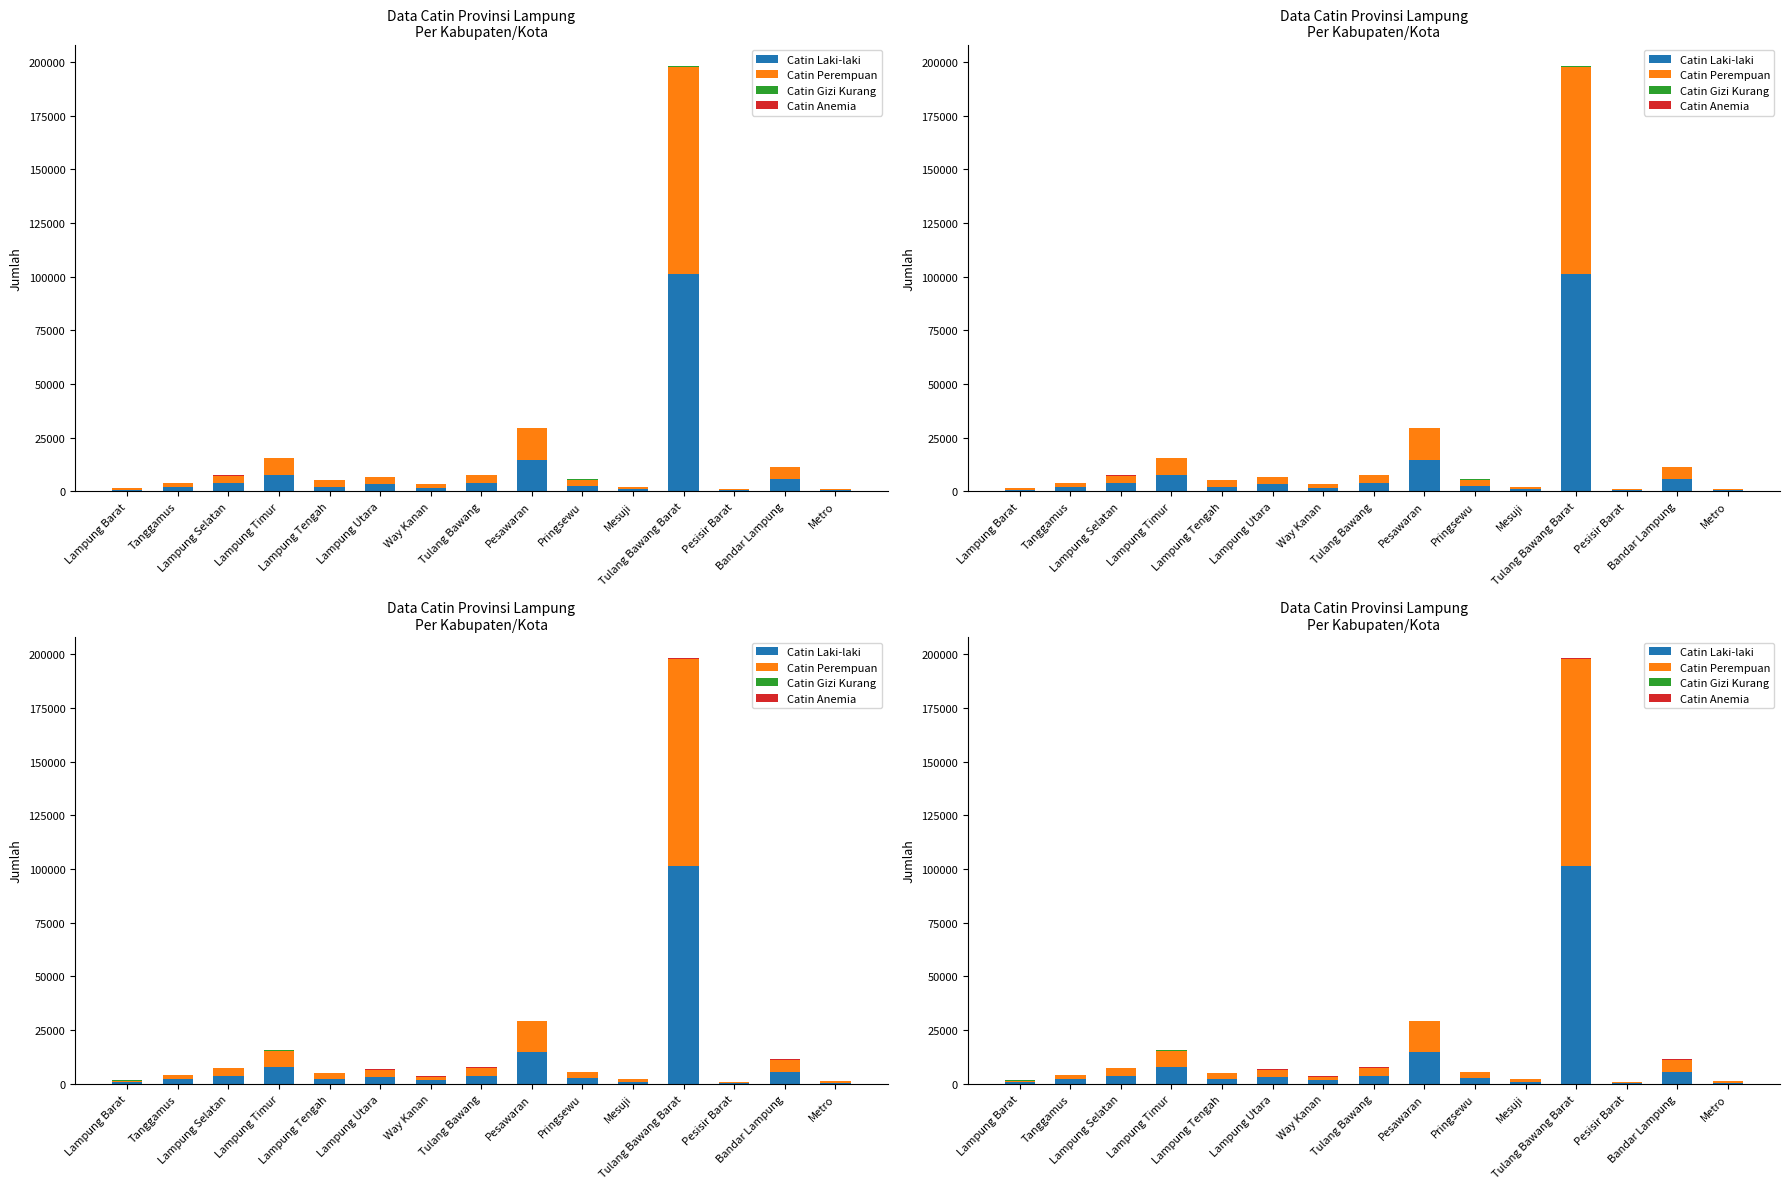

The Catin Laki-laki series shows 2683 at Pringsewu. True or false?

True